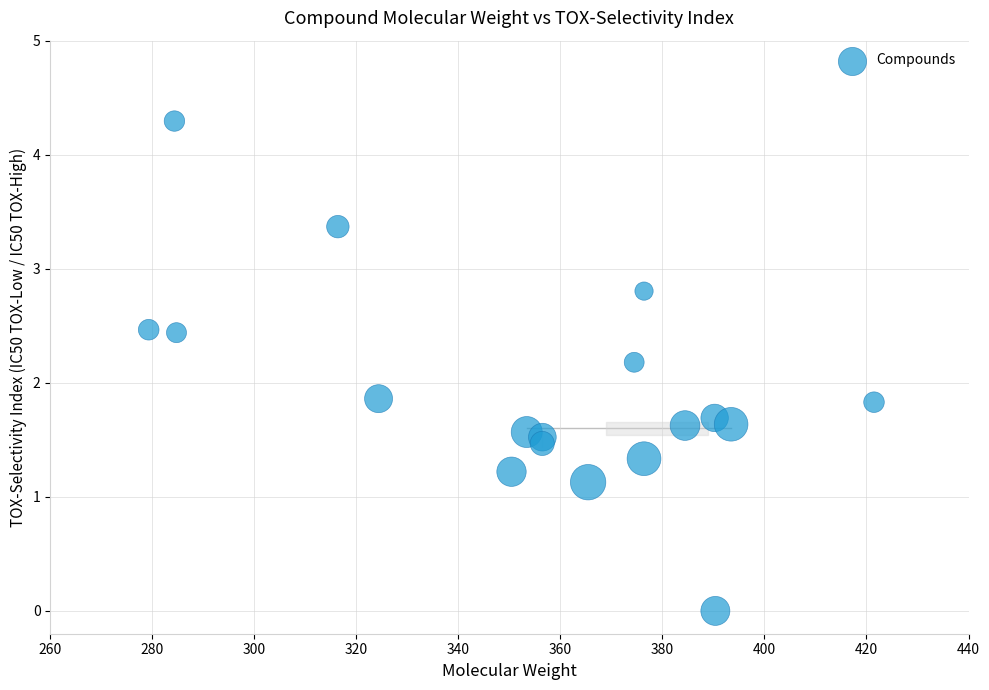

What is the range of Y values (max minus min)?

4.3